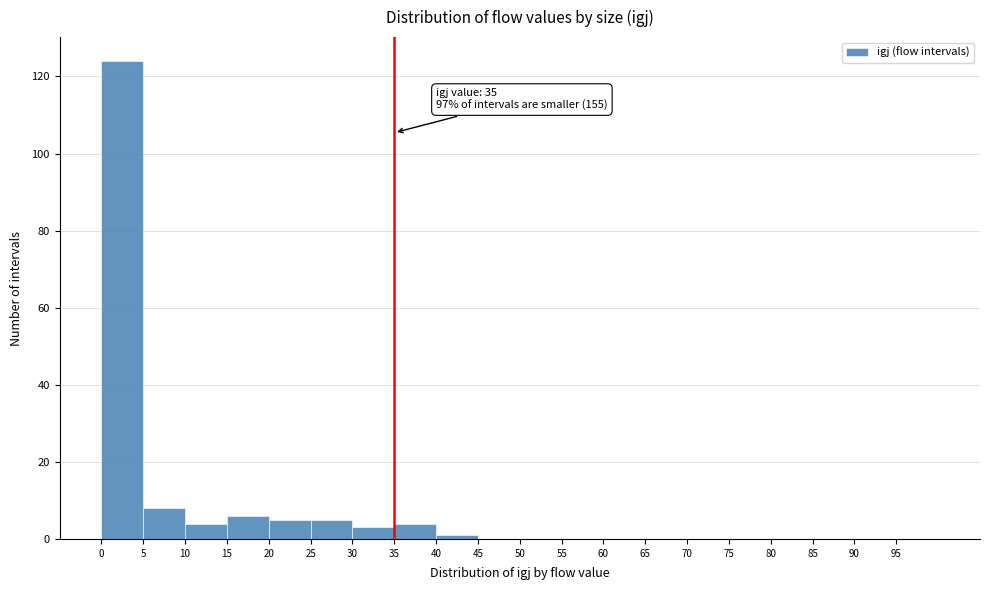

Which range on the x-axis has the tallest bar?

0 to 5